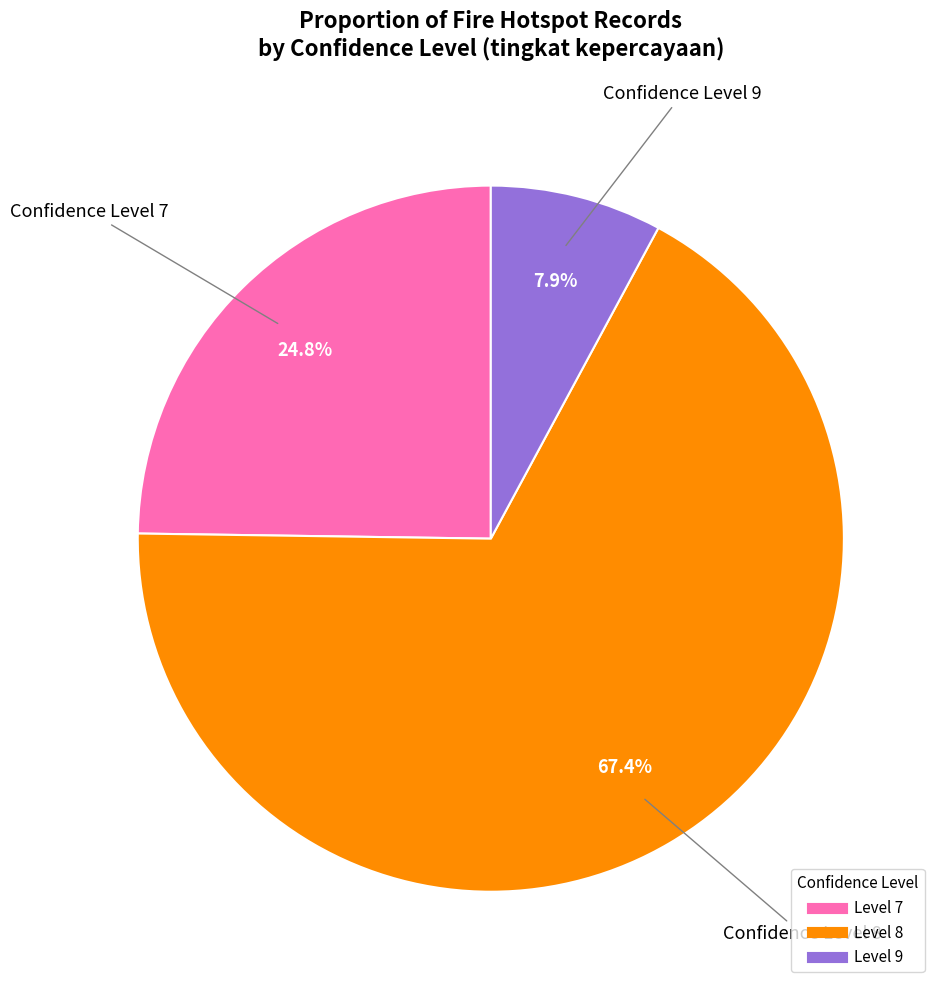

Is there any slice that represents more than half of the pie?

Yes